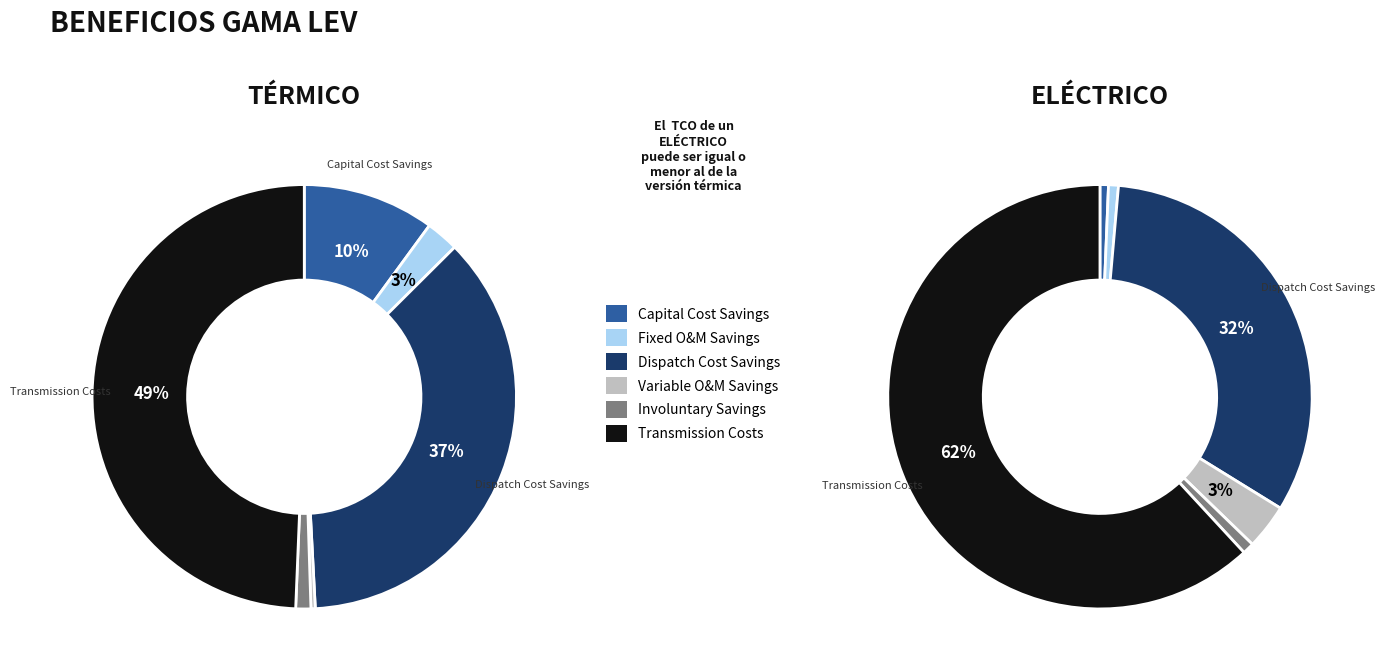

How many segments does this pie chart have?

6